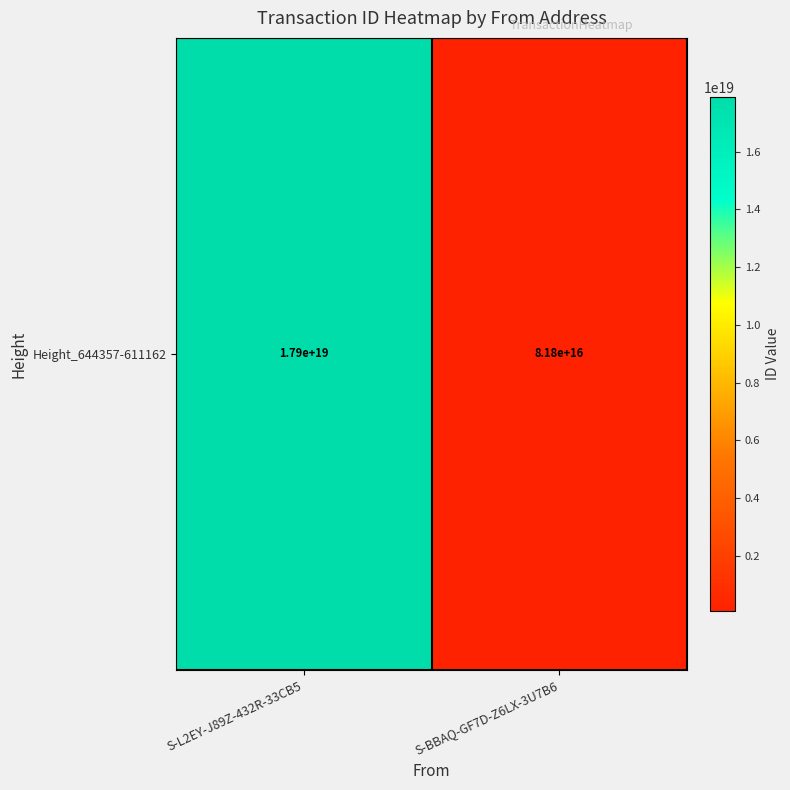

Reading left to right, transcribe all the data shown in this chart.

S-L2EY-J89Z-432R-33CB5=17898405564333414400	S-BBAQ-GF7D-Z6LX-3U7B6=81818063418184624